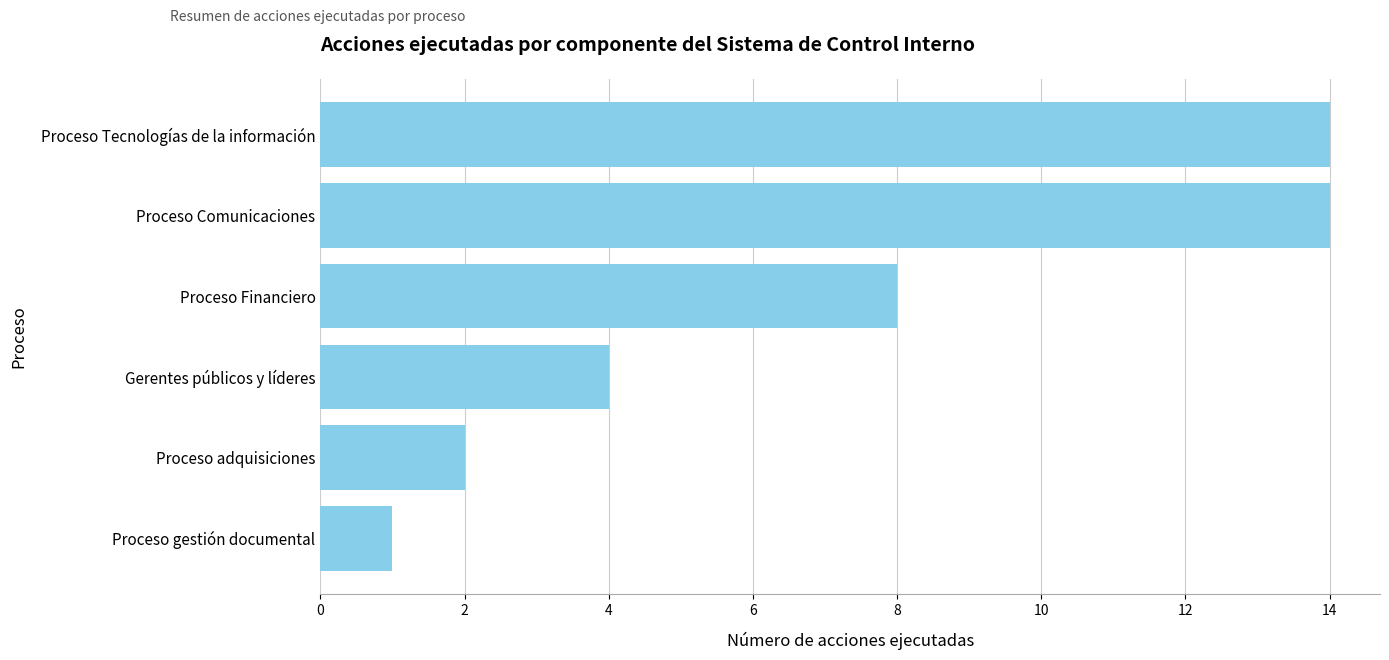

How many data points does each series have?

6